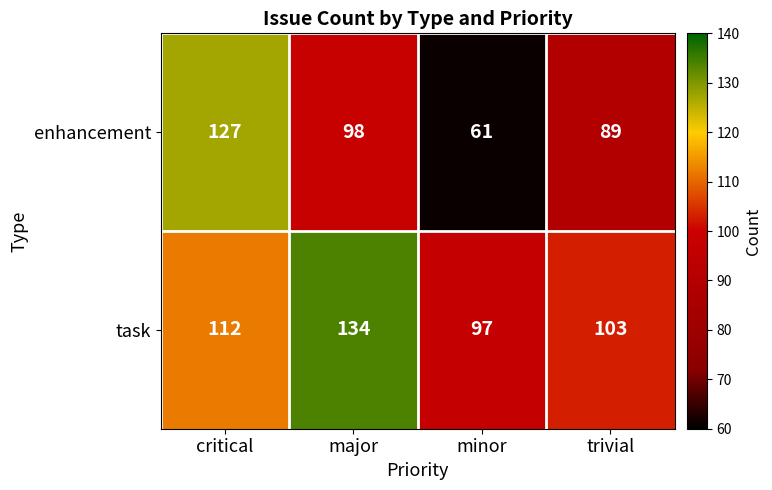

What is the minimum value shown in the chart?

61